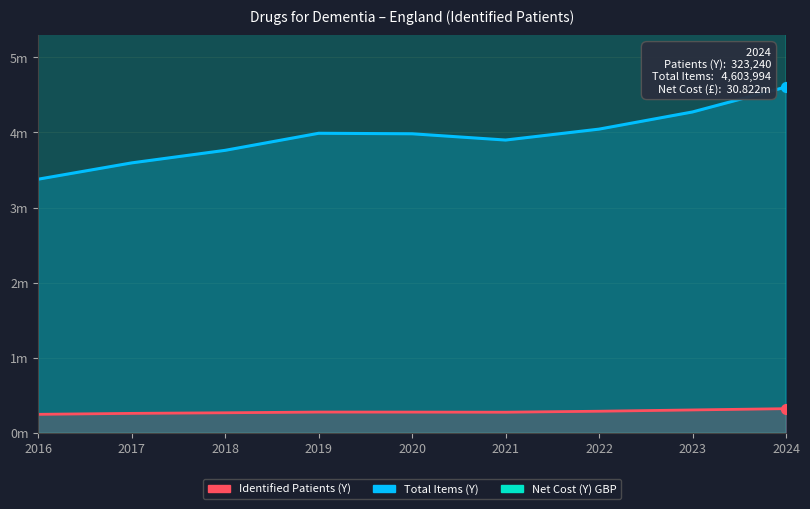

Which series reaches the maximum Y coordinate?

Net Cost (Y) GBP